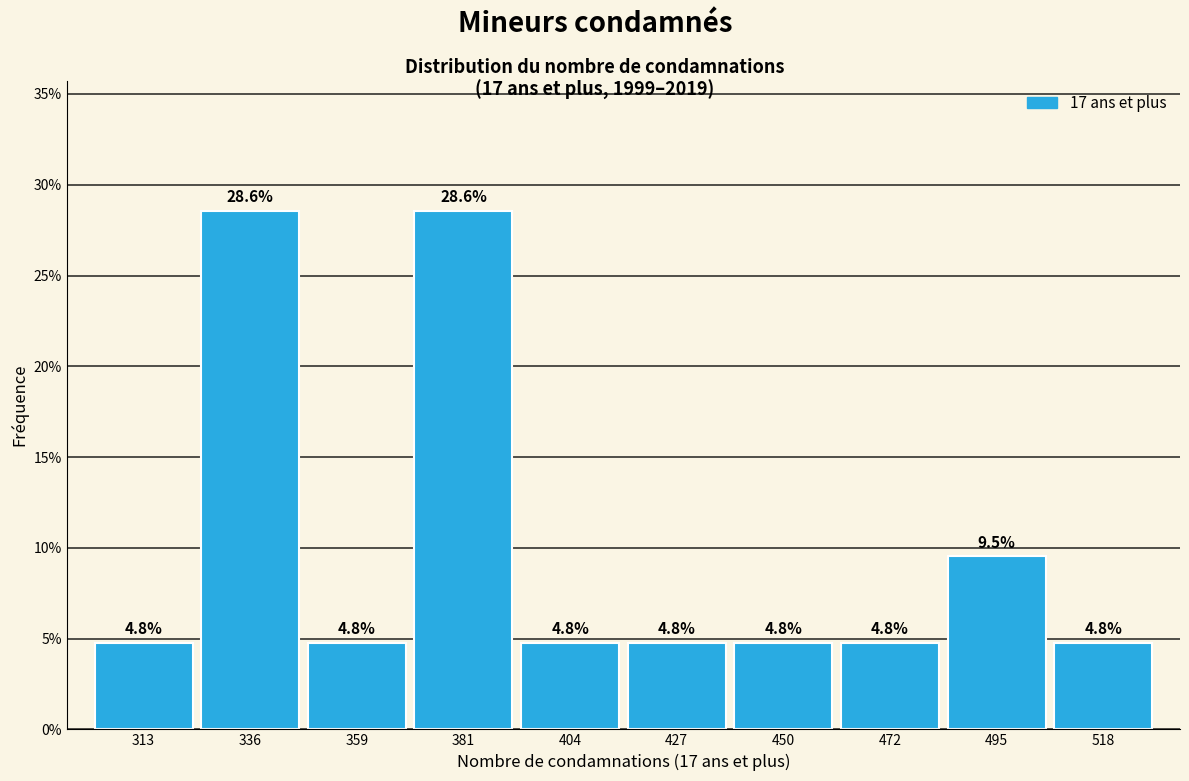

Reading left to right, list all the values displayed in this chart.

313=4.8	336=28.6	359=4.8	381=28.6	404=4.8	427=4.8	450=4.8	472=4.8	495=9.5	518=4.8